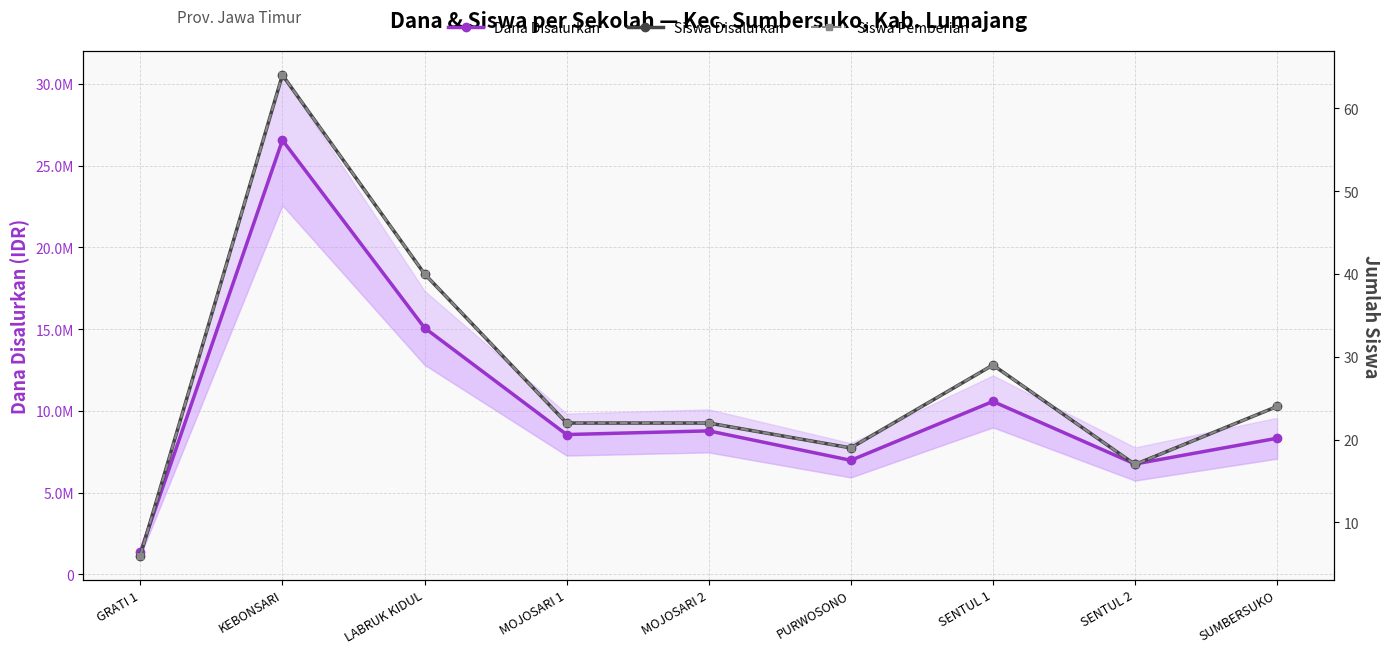

How many values in the Siswa Disalurkan series are below 22?

3